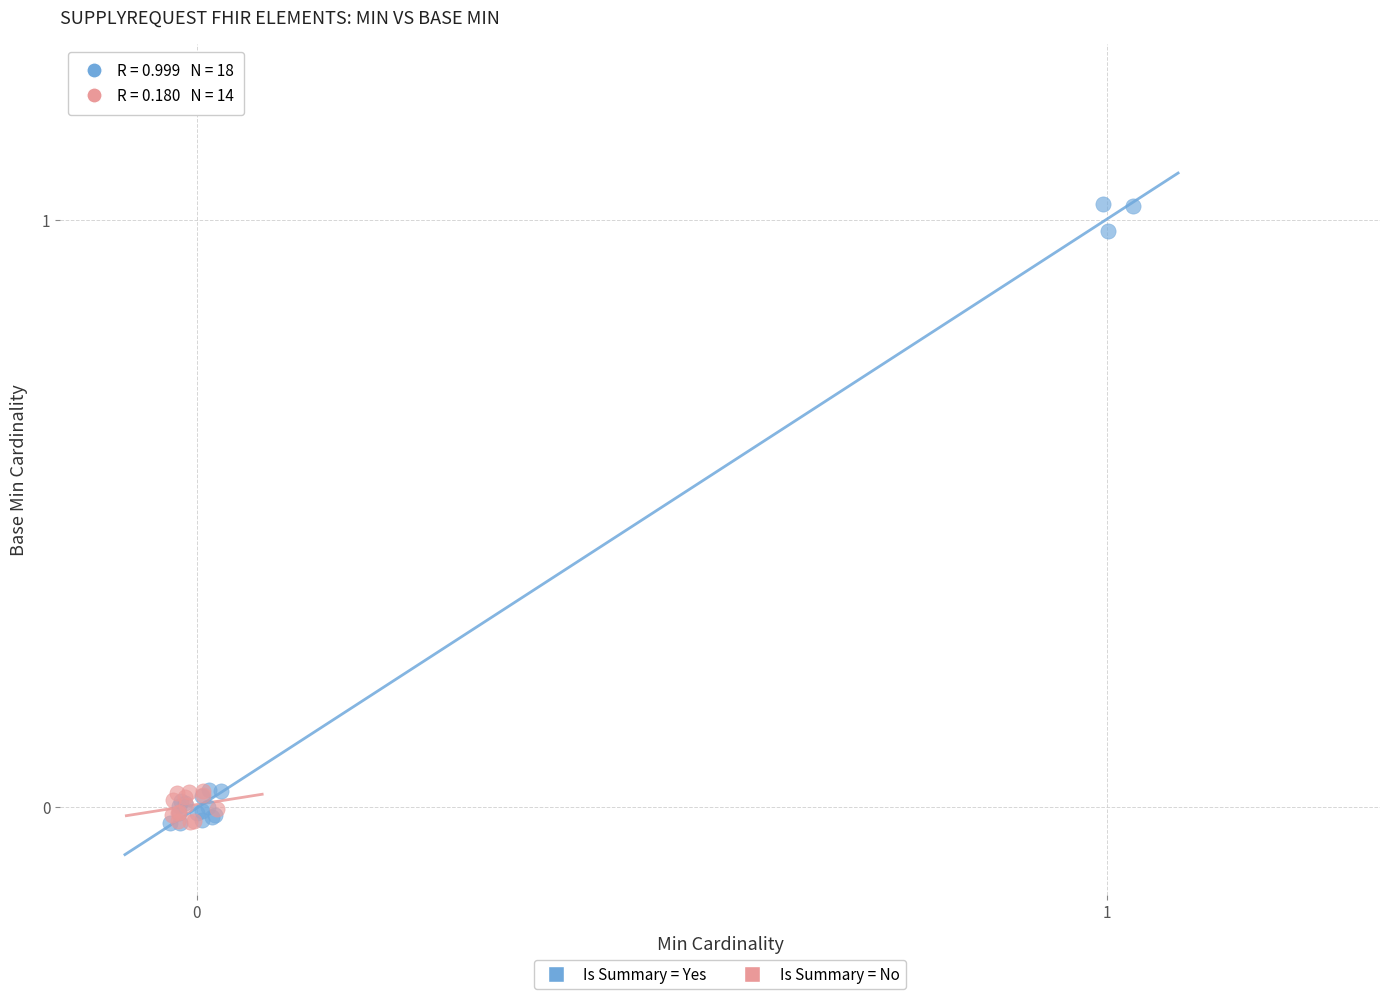

Which series has the largest Y range (max minus min)?

Is Summary = Yes